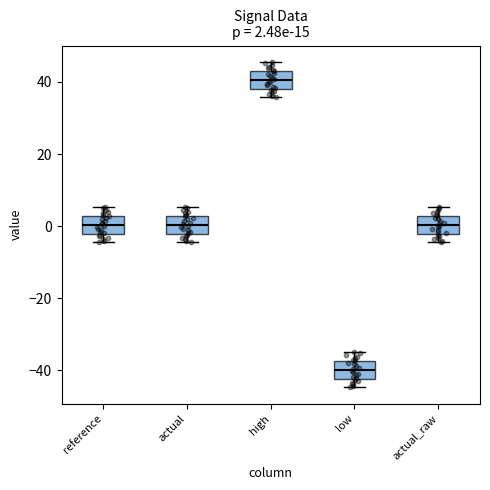

Which box has the highest median line?

high